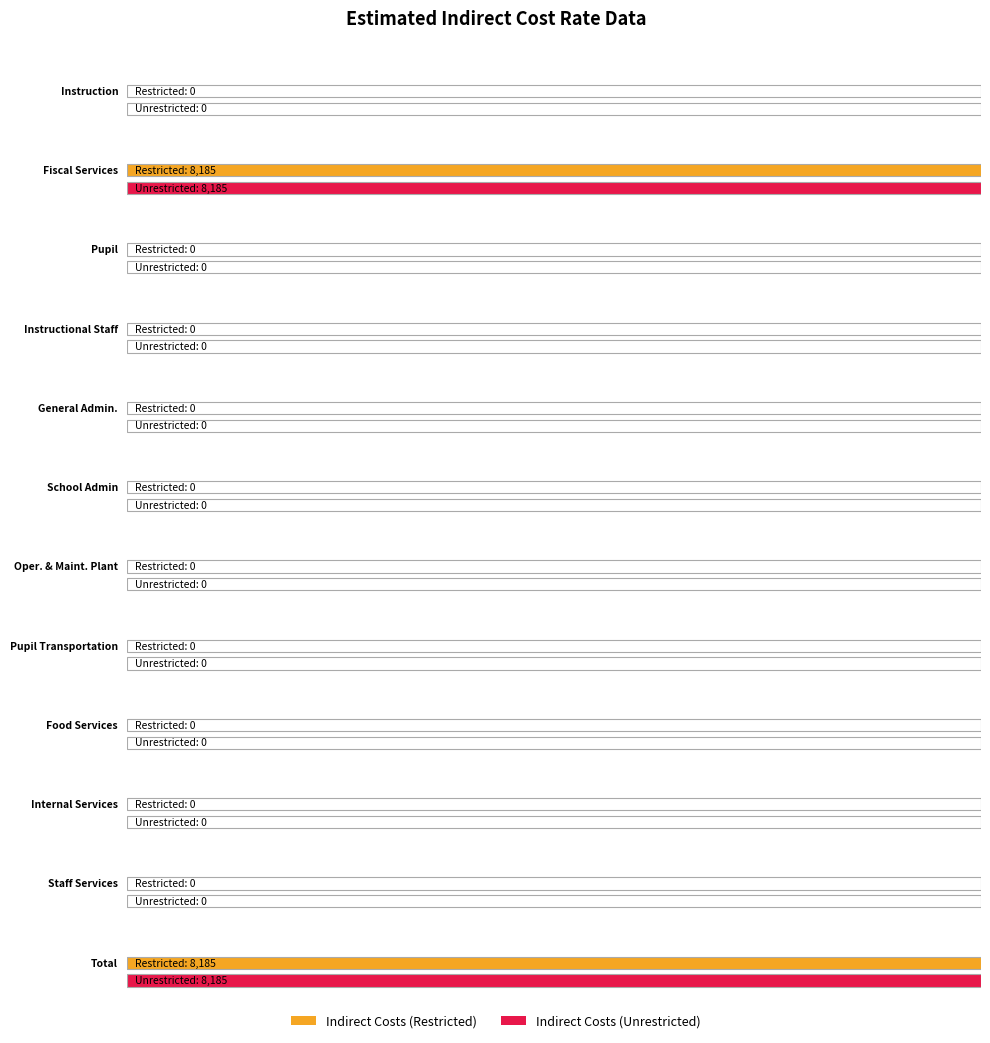

What is the label of the 2nd point from the left?

Fiscal Services